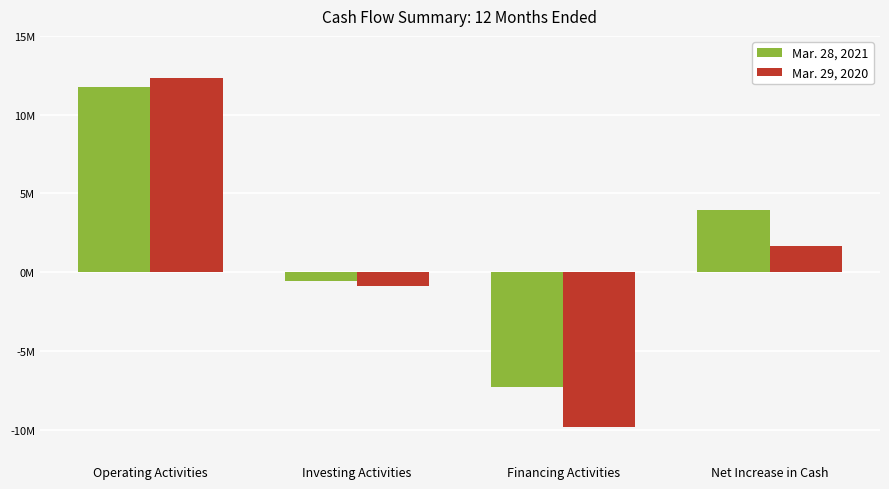

Does the chart contain any negative values?

Yes